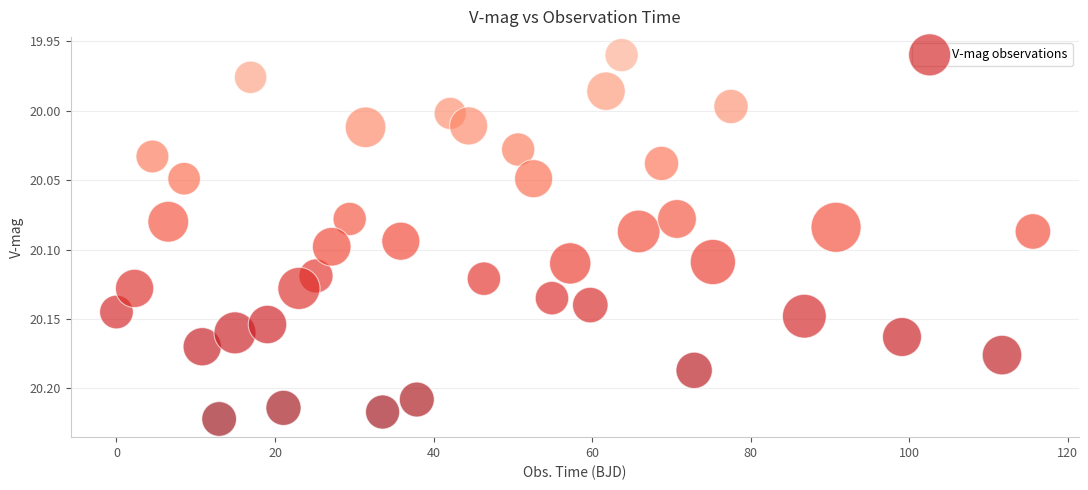

What is the range of Y values (max minus min)?

0.3